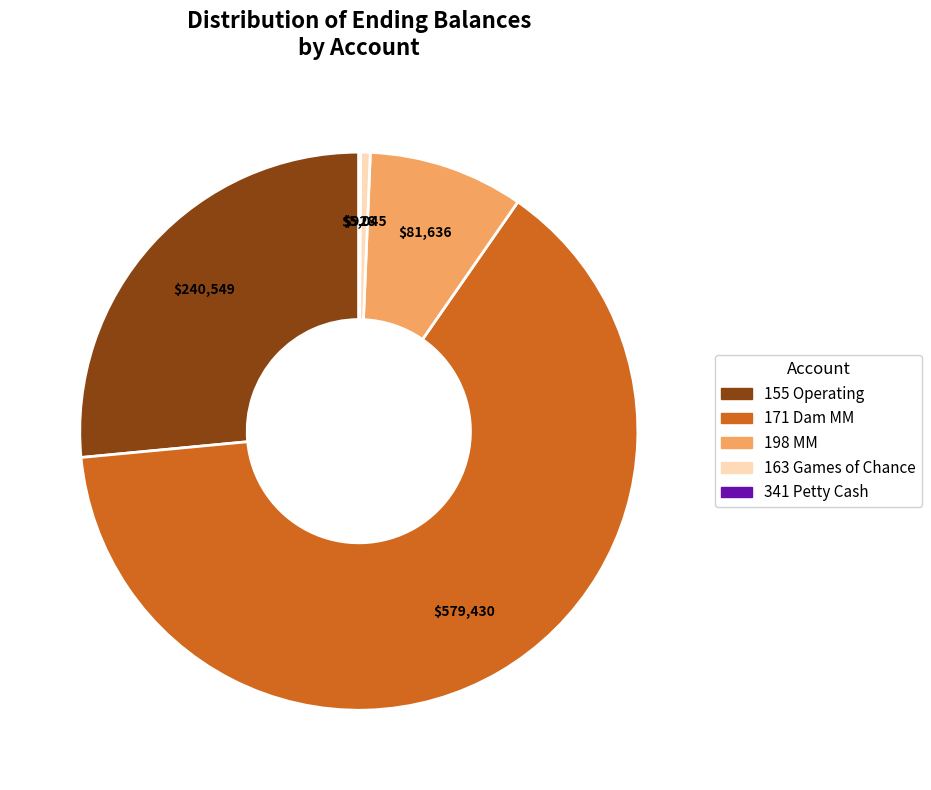

Does any single category account for the majority?

Yes